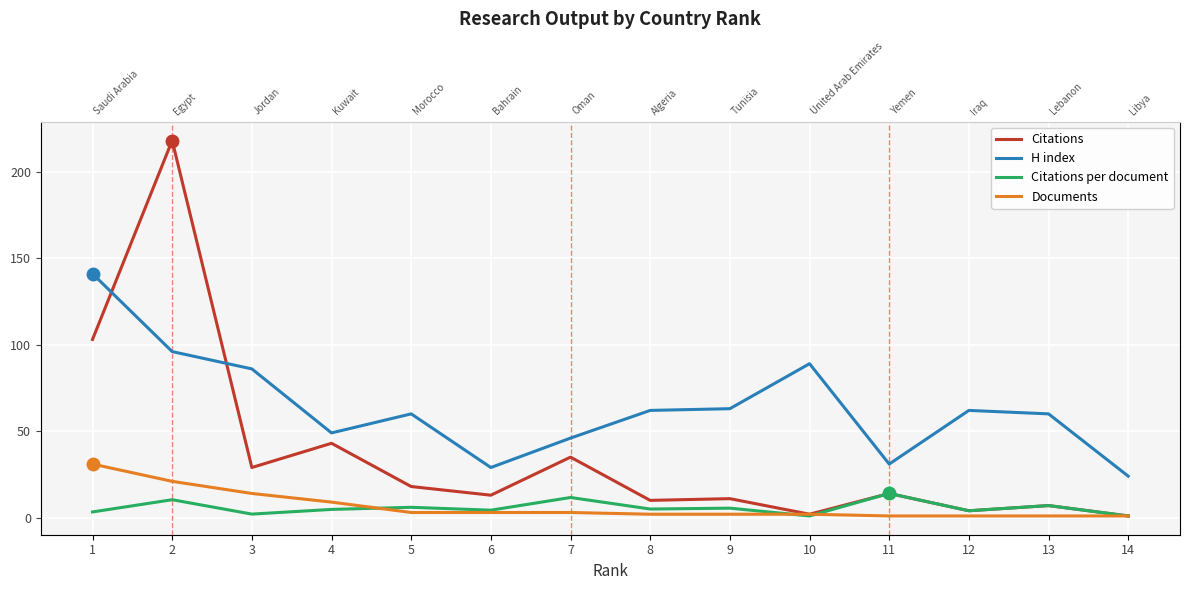

True or false: Documents has a value of 2.0 at 8.

True